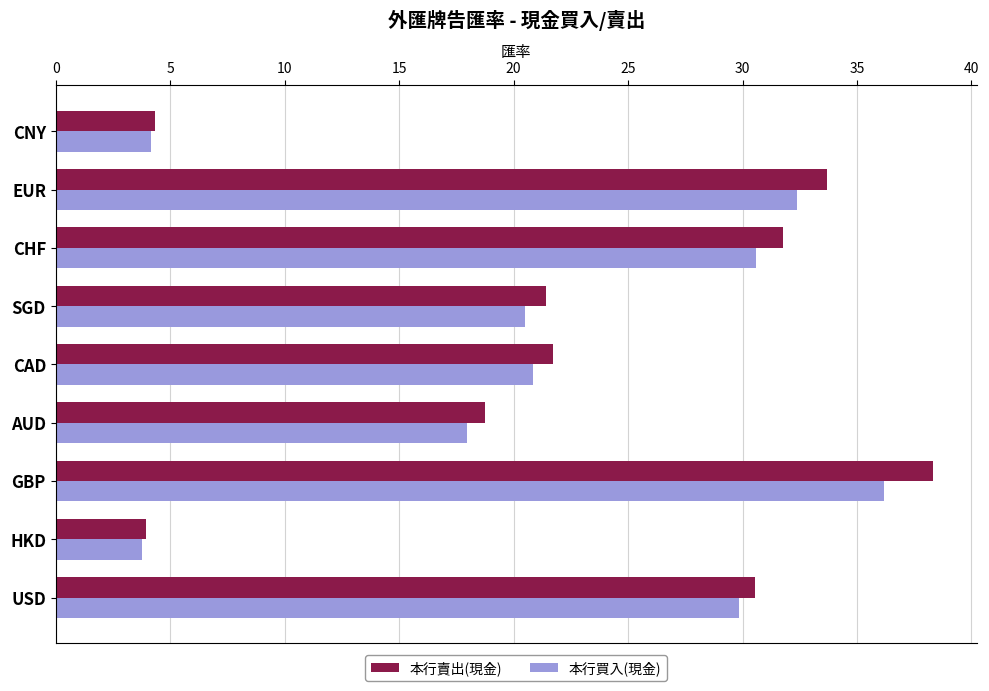

True or false: 本行賣出(現金) has a value of 30.5 at USD.

True